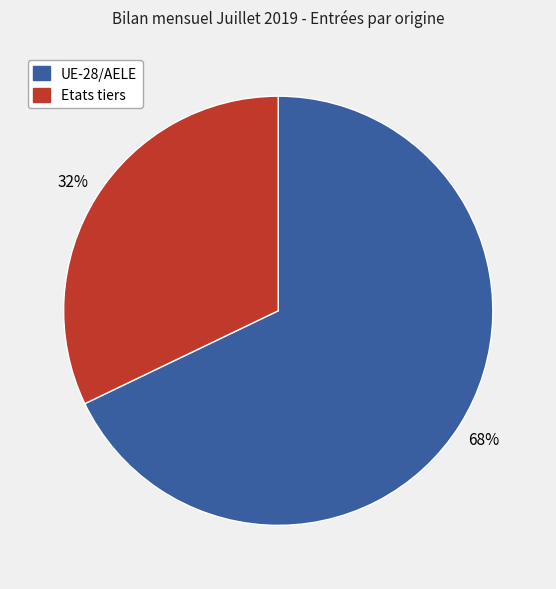

To the nearest percent, what is the difference between the UE-28/AELE and Etats tiers slice percentages?

36%